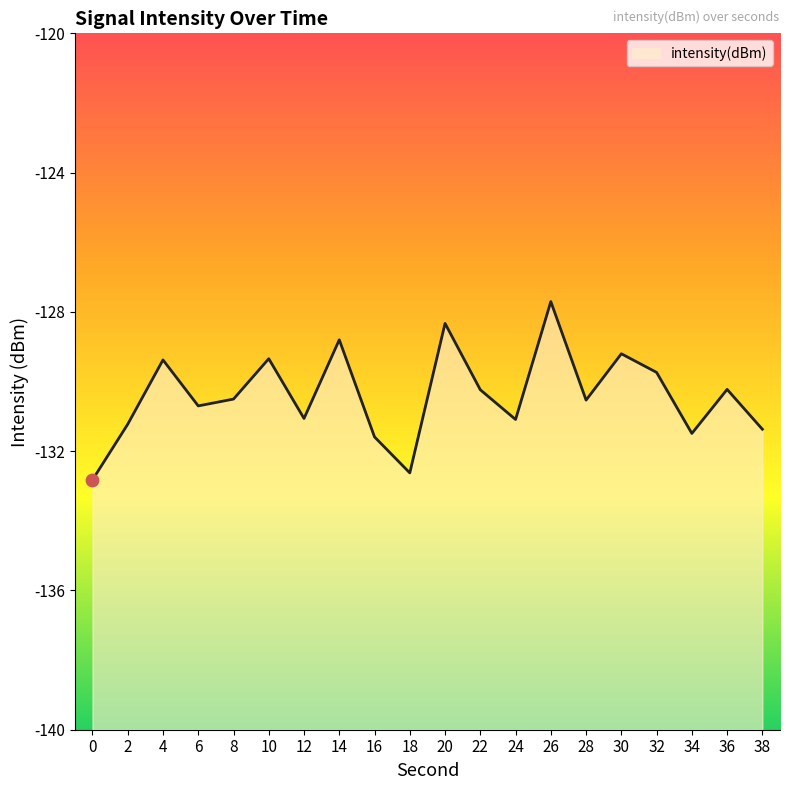

Which has a higher value, 26 or 12?

26